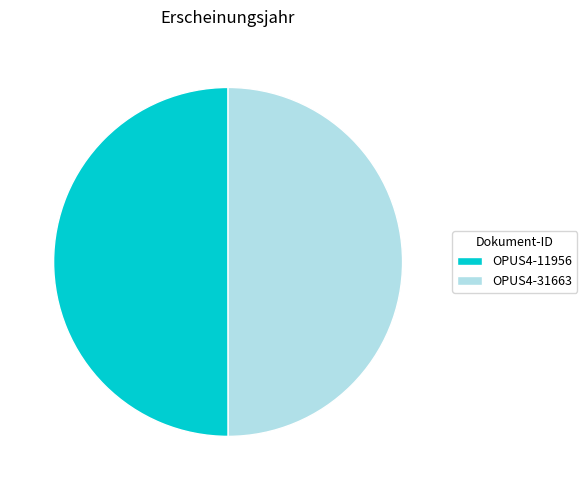

What is the ratio of the value at OPUS4-11956 to the value at OPUS4-31663?

1.0